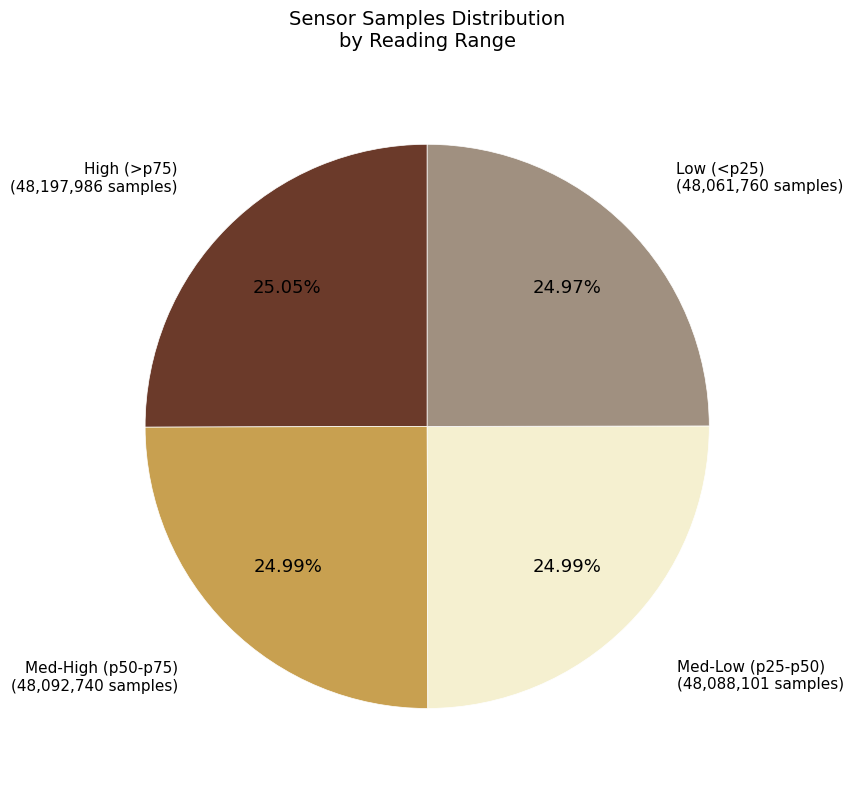

Is there any slice that represents more than half of the pie?

No